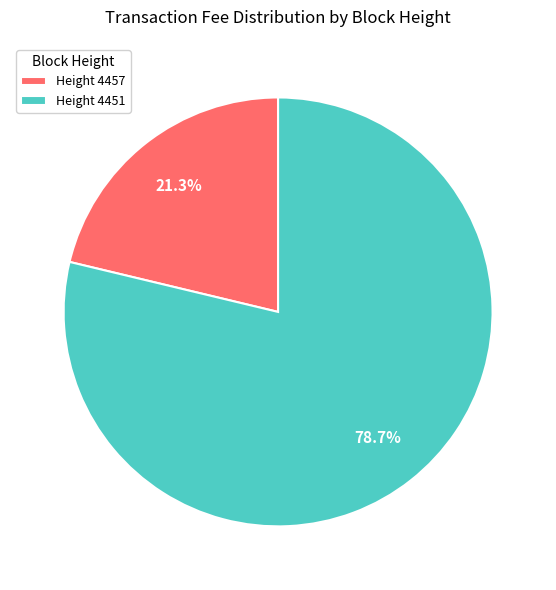

Is there any slice that represents more than half of the pie?

Yes